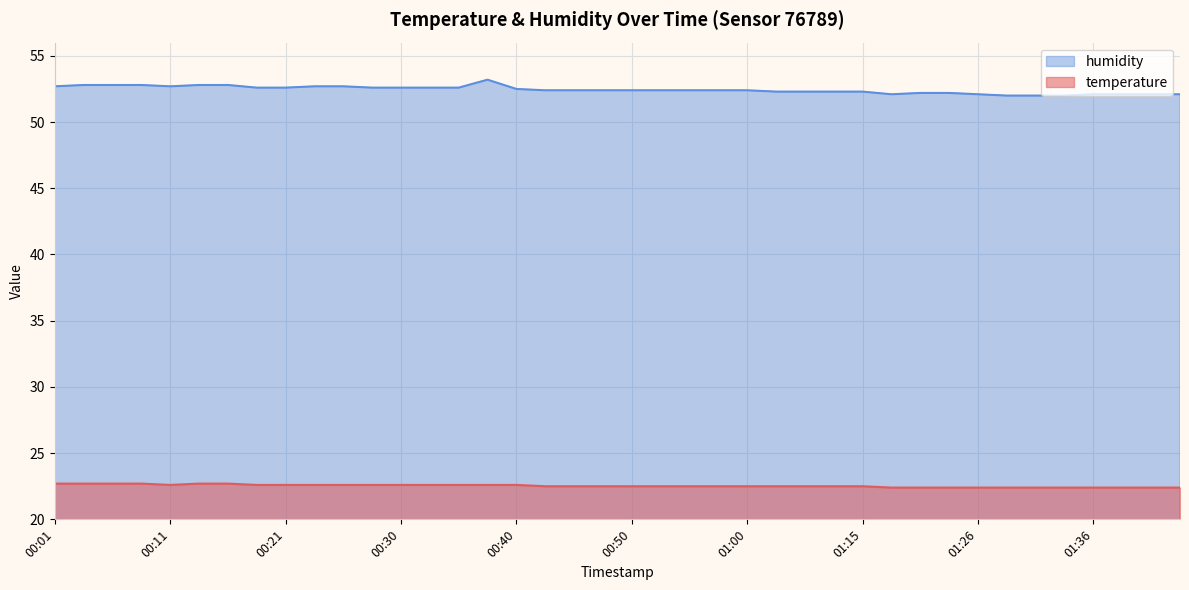

Rank the series by their maximum value, from lowest to highest.

temperature, humidity